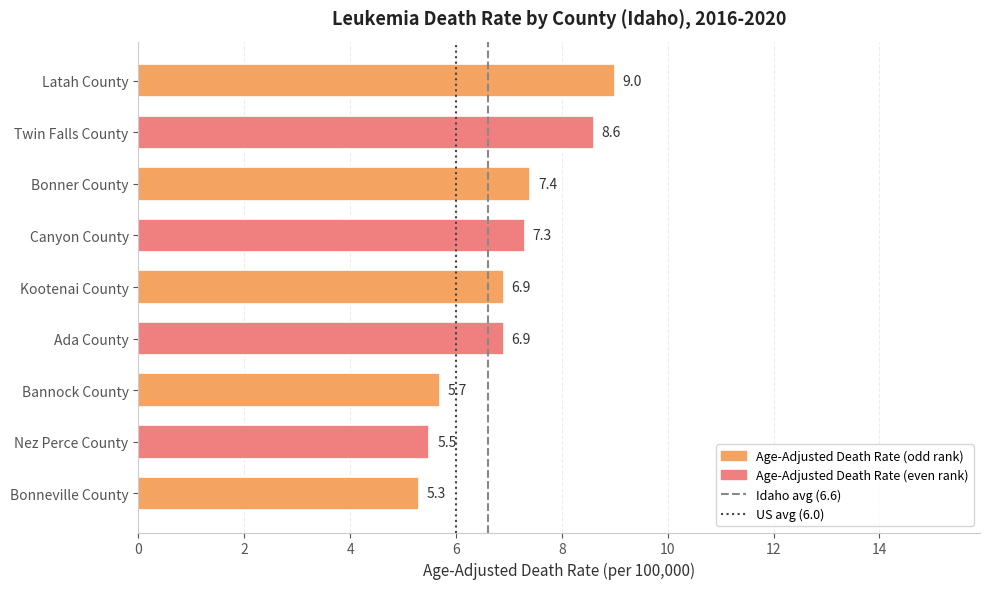

What is the sum of the values at Ada County and Canyon County?

14.2